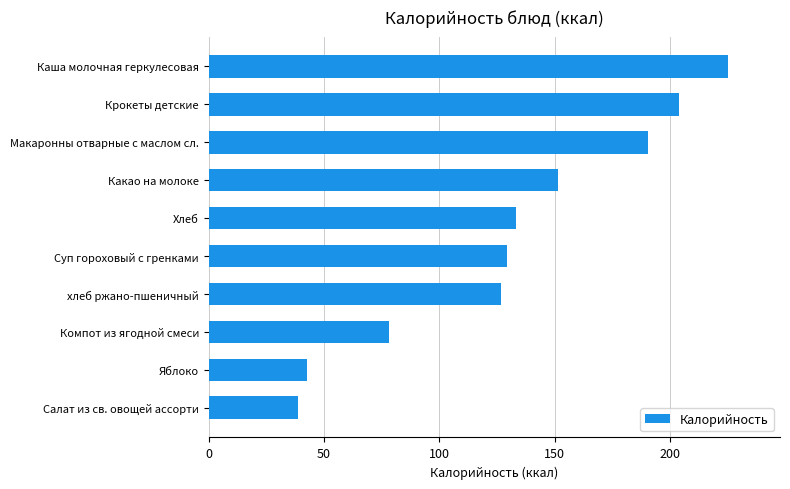

What is the smallest value displayed?

38.6